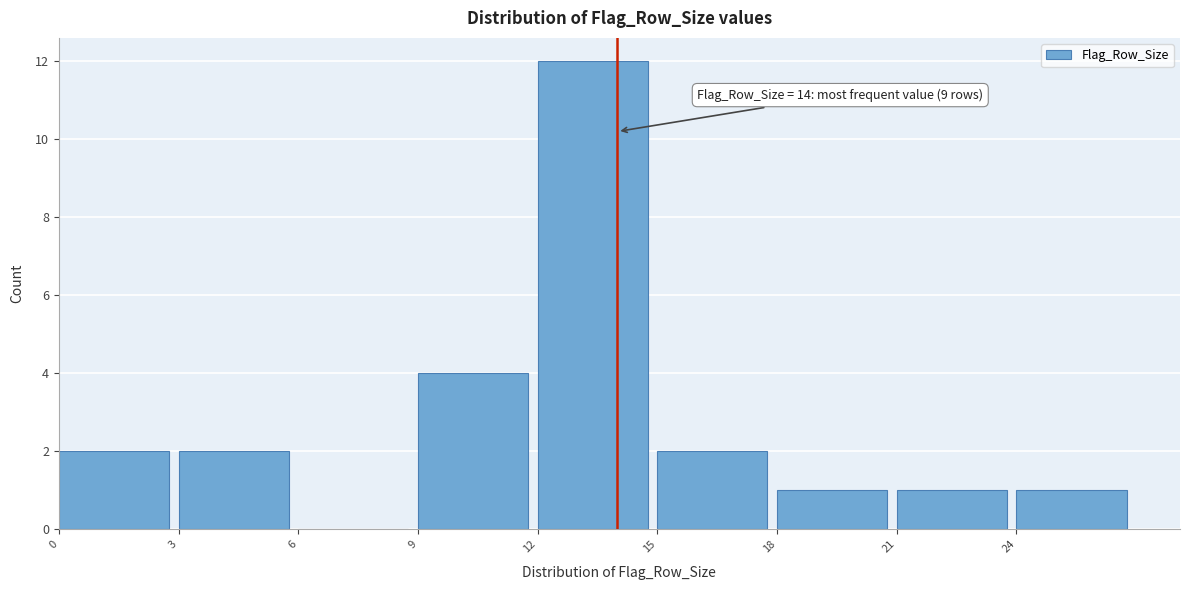

Which range on the x-axis has the tallest bar?

12 to 15